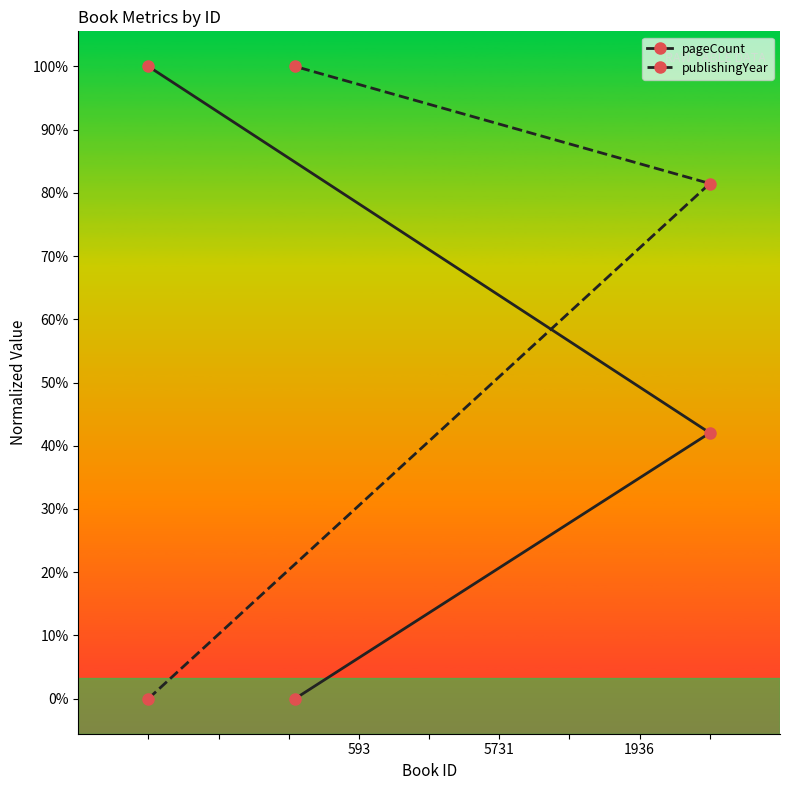

Does the chart have visible grid lines?

No